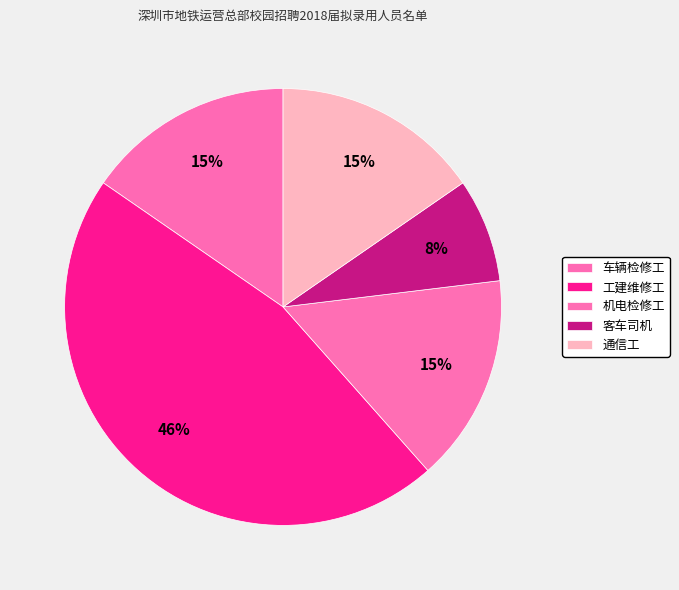

How many slices are in this pie chart?

5